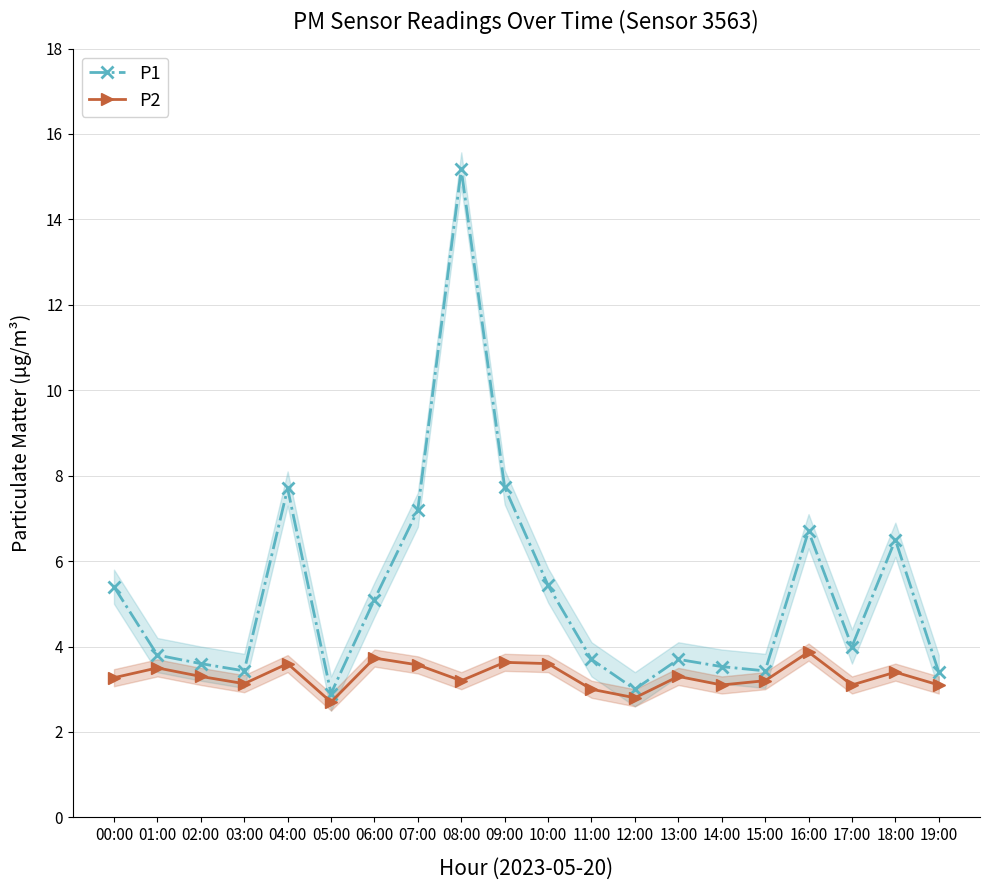

At which label does P2 first exceed 3?

00:00